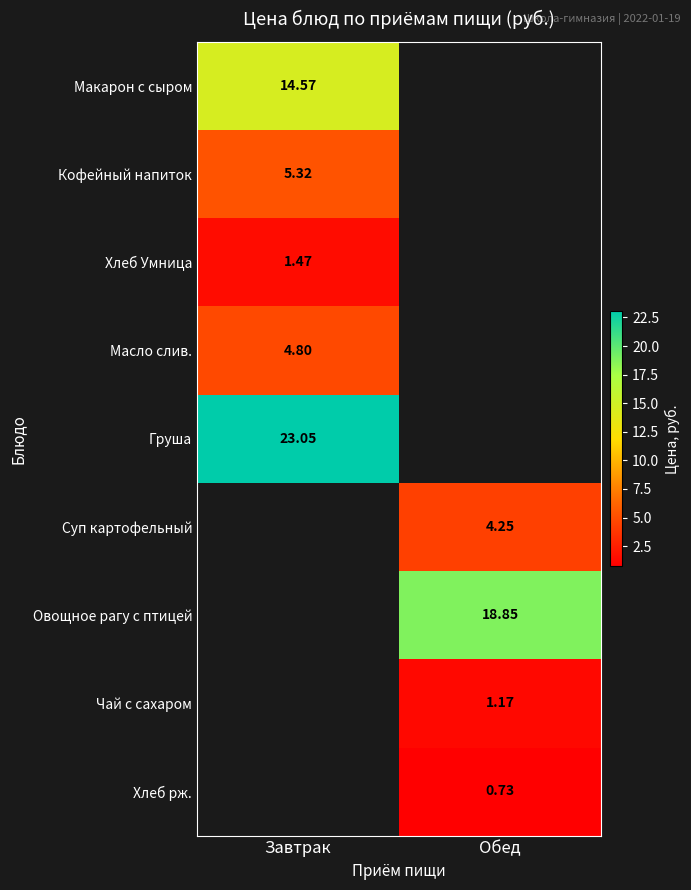

At which label does Макарон с сыром reach its minimum?

Завтрак